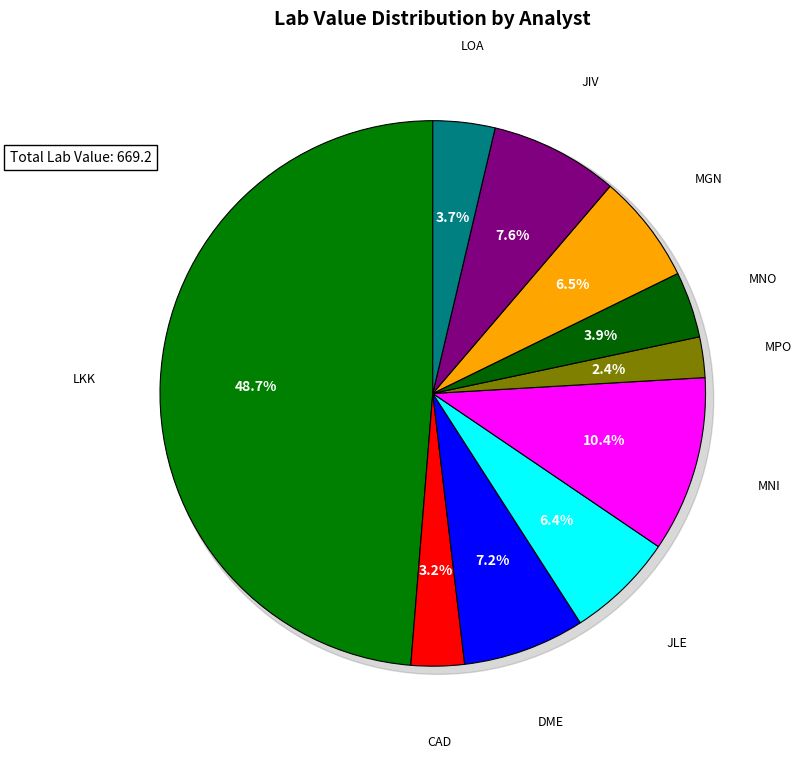

Is the sum of JIV and CAD greater than half?

No